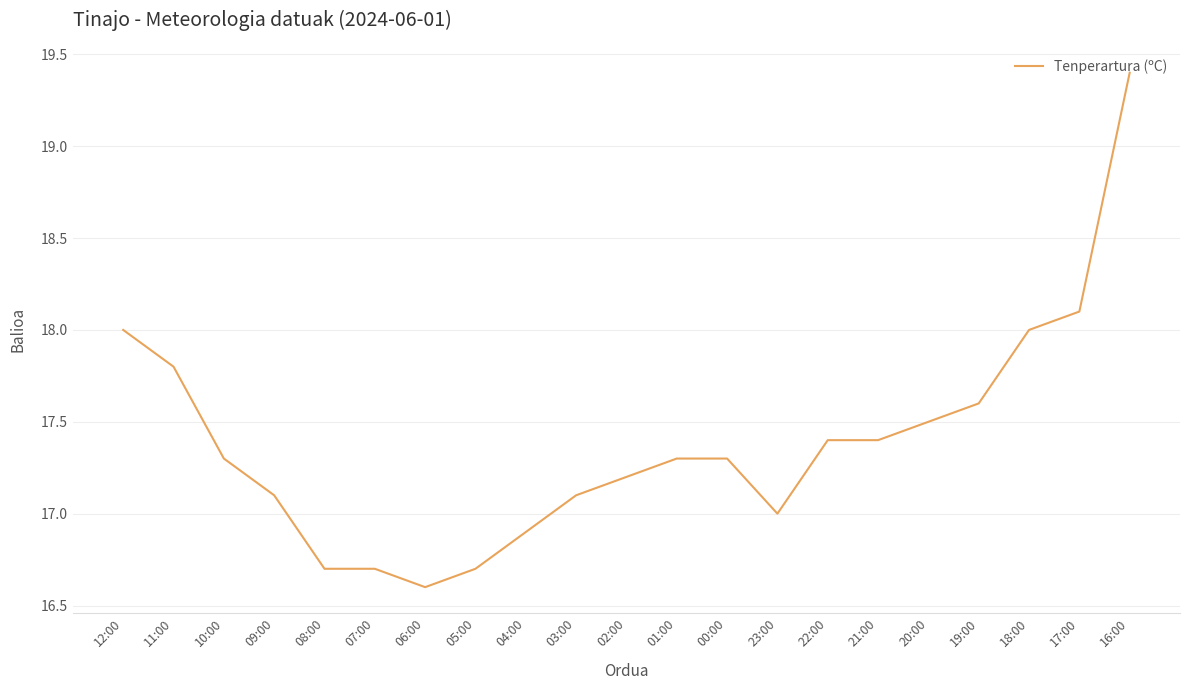

Reading left to right, extract all data points from this chart.

18.0	17.8	17.3	17.1	16.7	16.7	16.6	16.7	16.9	17.1	17.2	17.3	17.3	17.0	17.4	17.4	17.5	17.6	18.0	18.1	19.4